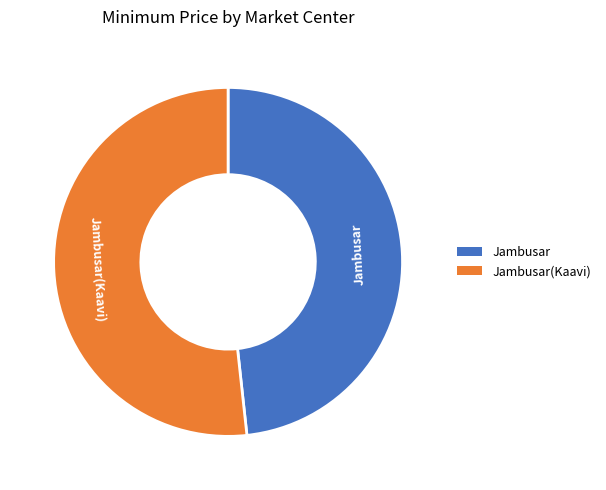

Does any single category account for the majority?

Yes